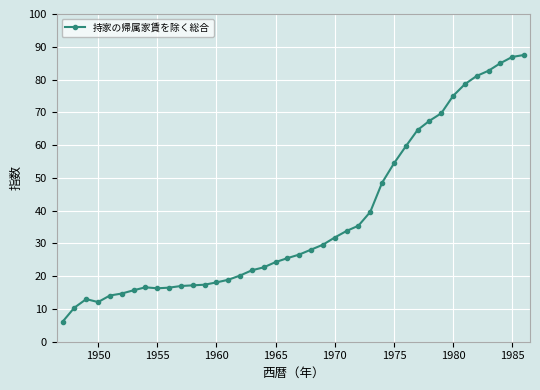

What is the maximum value shown in the chart?

87.5